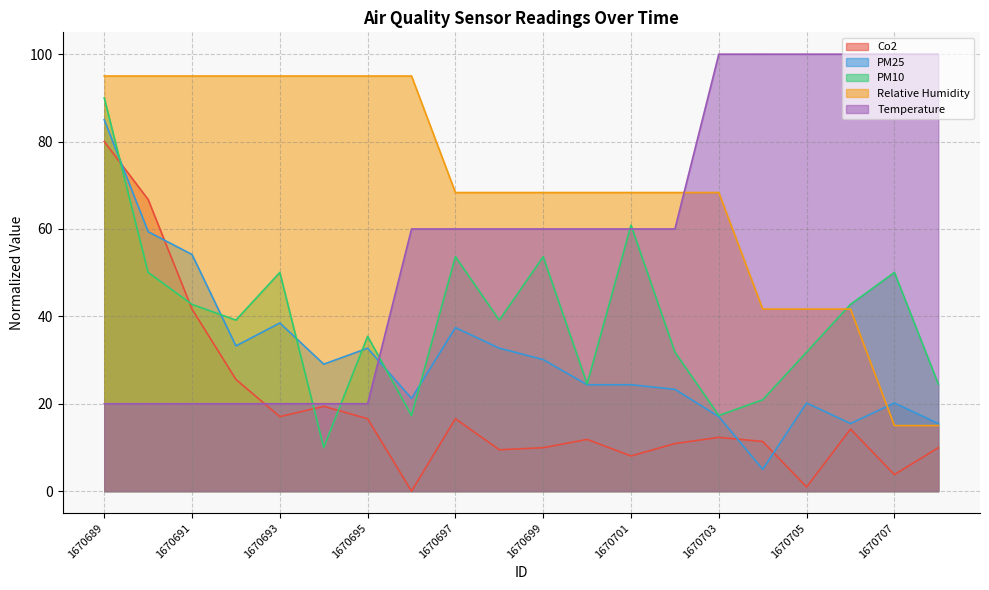

What is the value of the PM25 point at the 6th from the left?

29.1